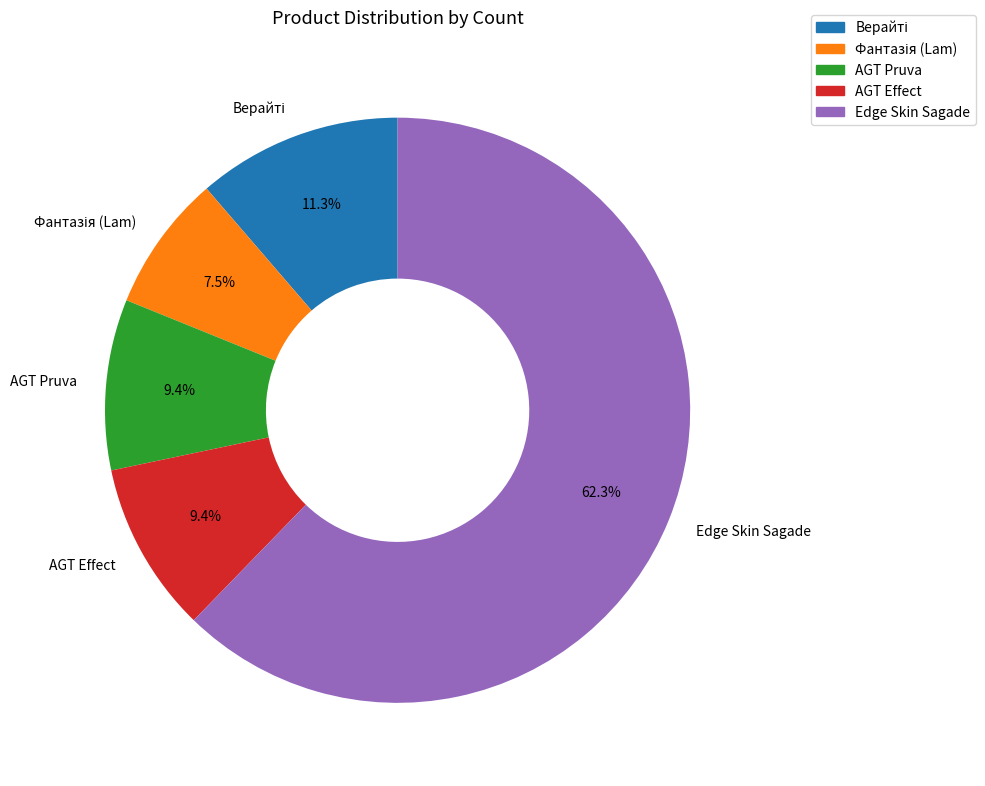

How much of the chart is everything except AGT Effect?

90.6%